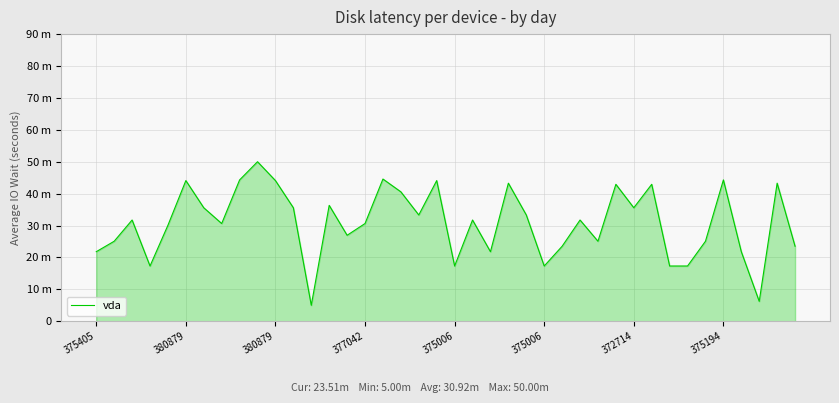

True or false: there are more than 1 points higher than both neighbors.

True